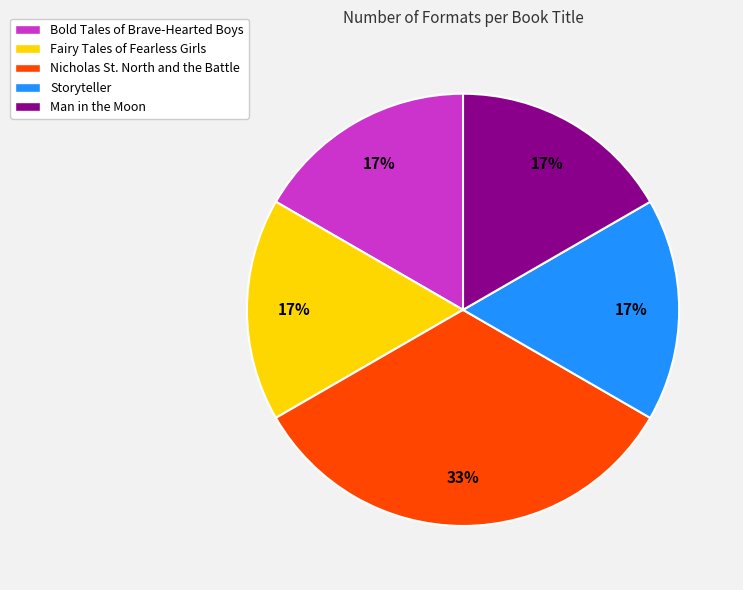

To the nearest percent, what is the average slice percentage?

20%